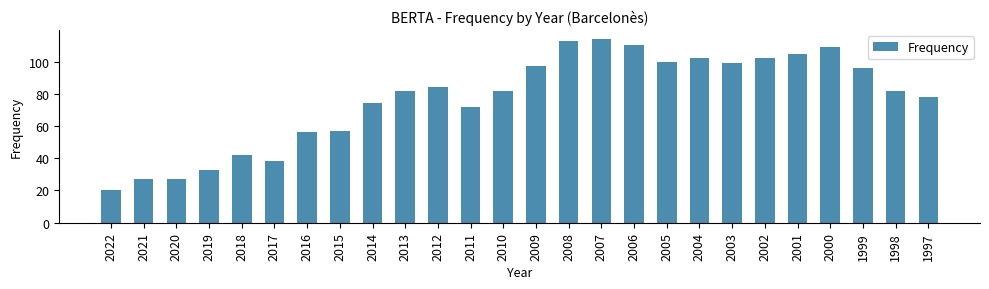

At which category does the chart reach its peak across all series?

2007